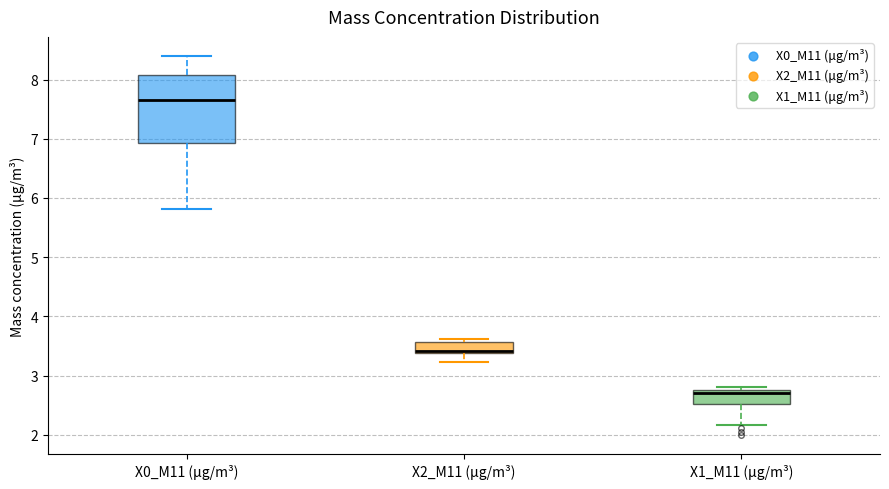

Comparing the boxes themselves (not the whiskers), which one is the tallest?

X0_M11 (μg/m³)